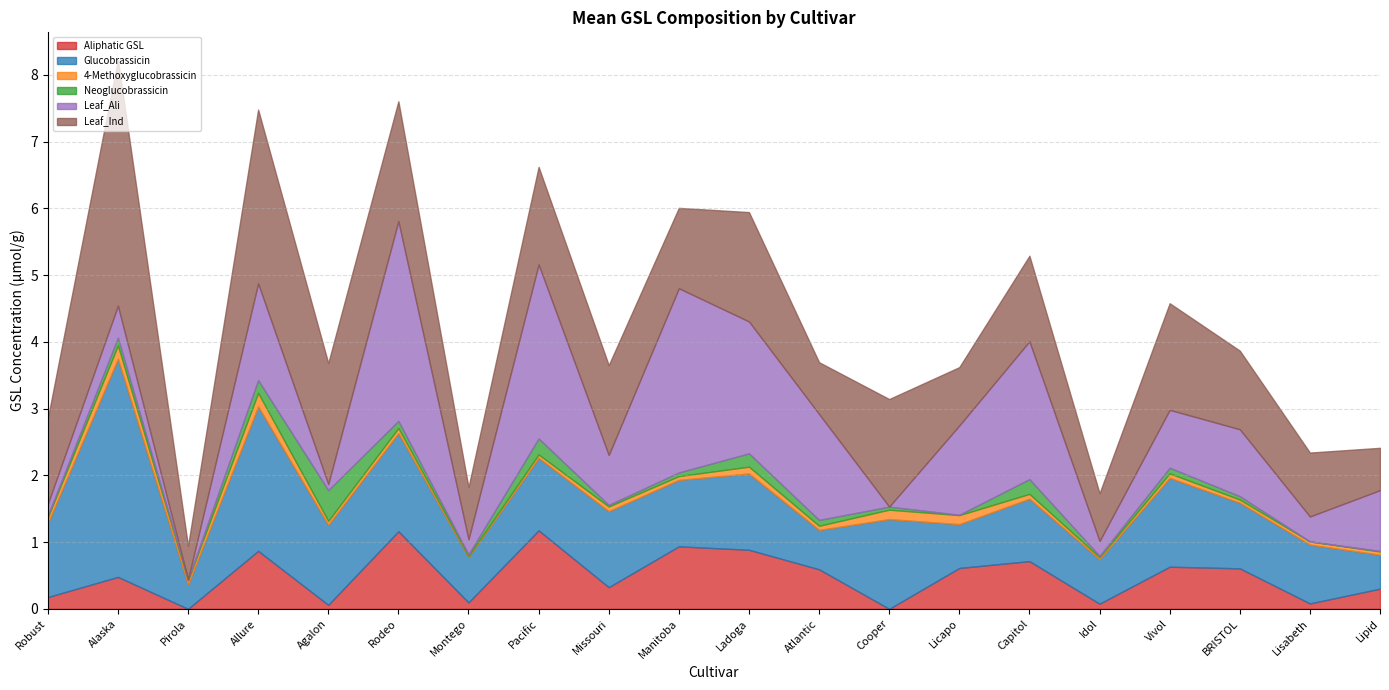

How many categories are shown in the chart?

20